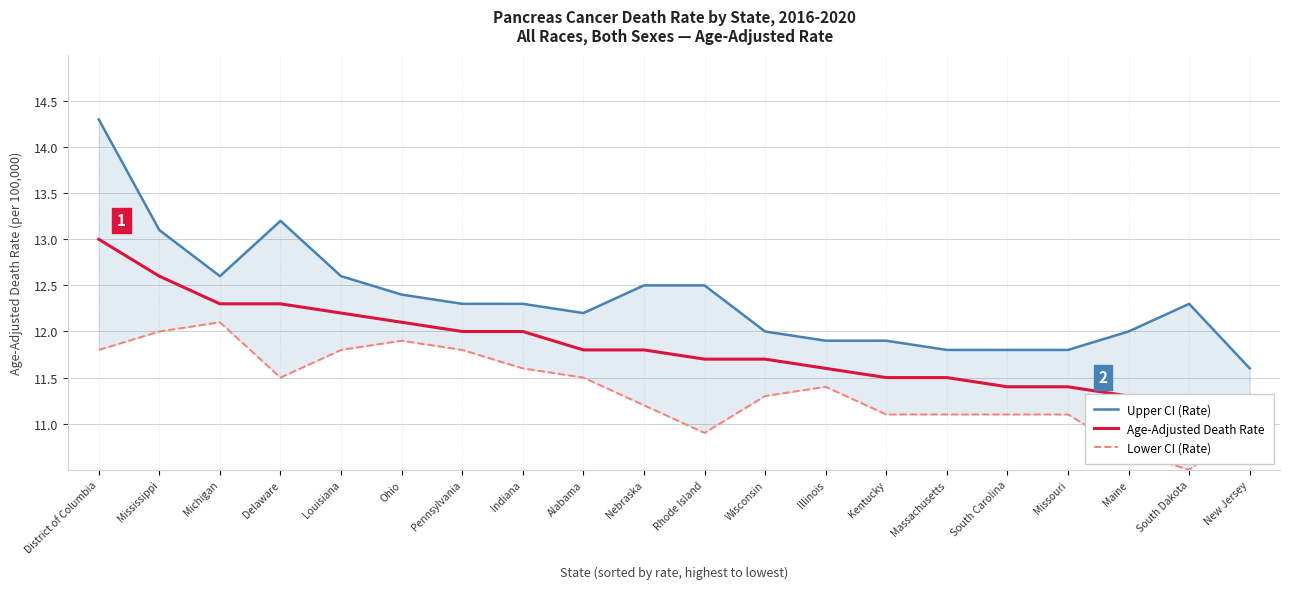

What is the difference between the maximum and minimum values in the Lower CI (Rate) series?

1.6